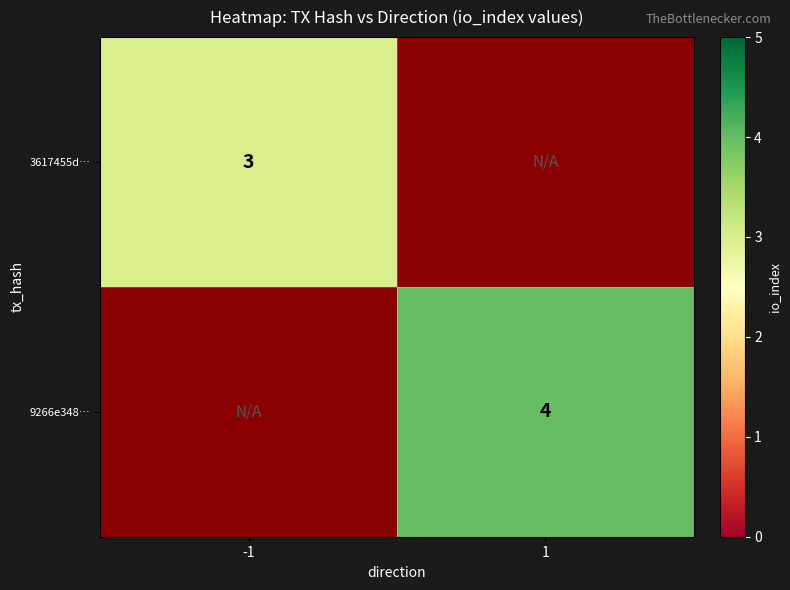

The value of 3617455d… at -1 is 2. True or false?

False